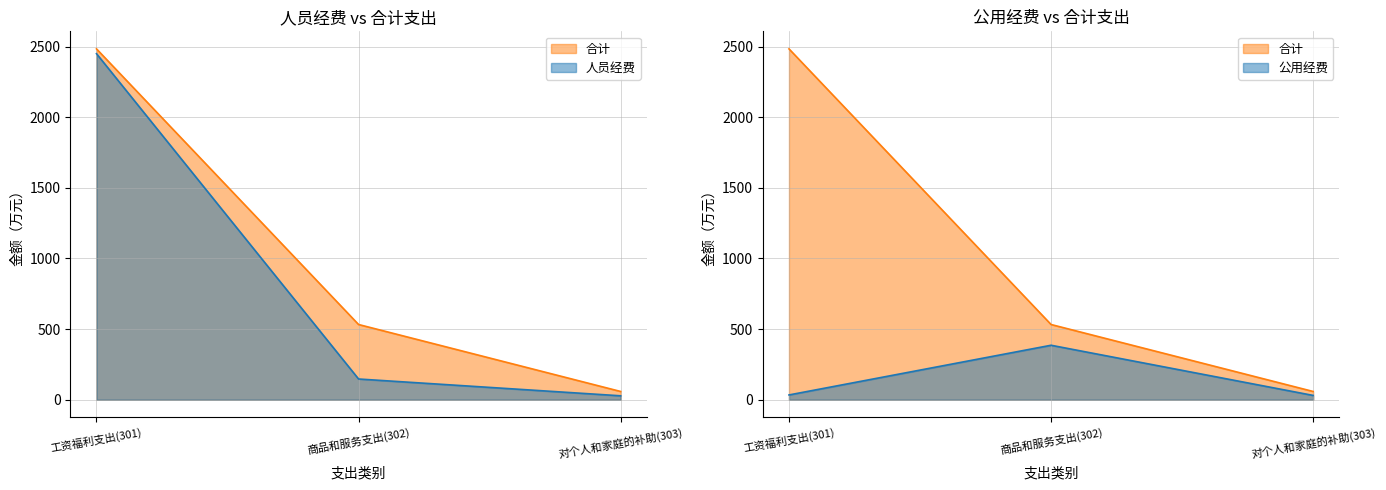

Read the 合计 value at 商品和服务支出(302).

532.5